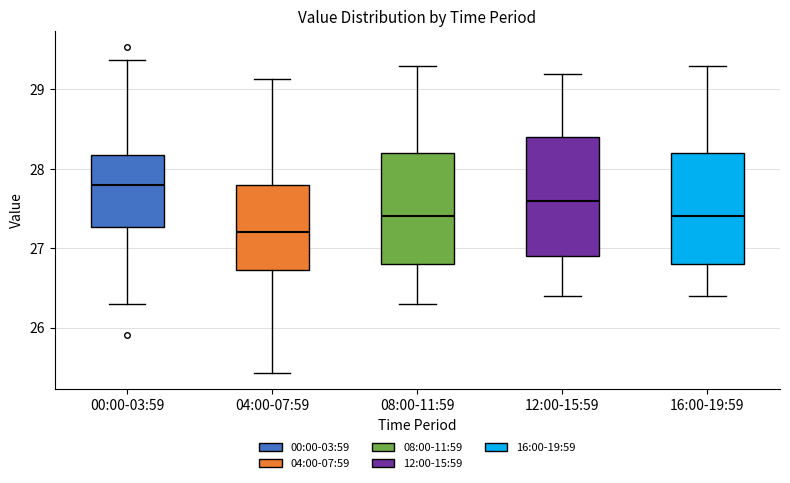

Reading left to right, transcribe this box plot: for each box, give where its median line is, the range the box spans, and where its two whiskers end, as read against the y-axis. The values are not printed on the chart, so give them approximately, as read against the axis.

00:00-03:59: median 27.8, box 27.3 to 28.2, whiskers 26.3 to 29.4
04:00-07:59: median 27.2, box 26.7 to 27.8, whiskers 25.4 to 29.1
08:00-11:59: median 27.4, box 26.8 to 28.2, whiskers 26.3 to 29.3
12:00-15:59: median 27.6, box 26.9 to 28.4, whiskers 26.4 to 29.2
16:00-19:59: median 27.4, box 26.8 to 28.2, whiskers 26.4 to 29.3